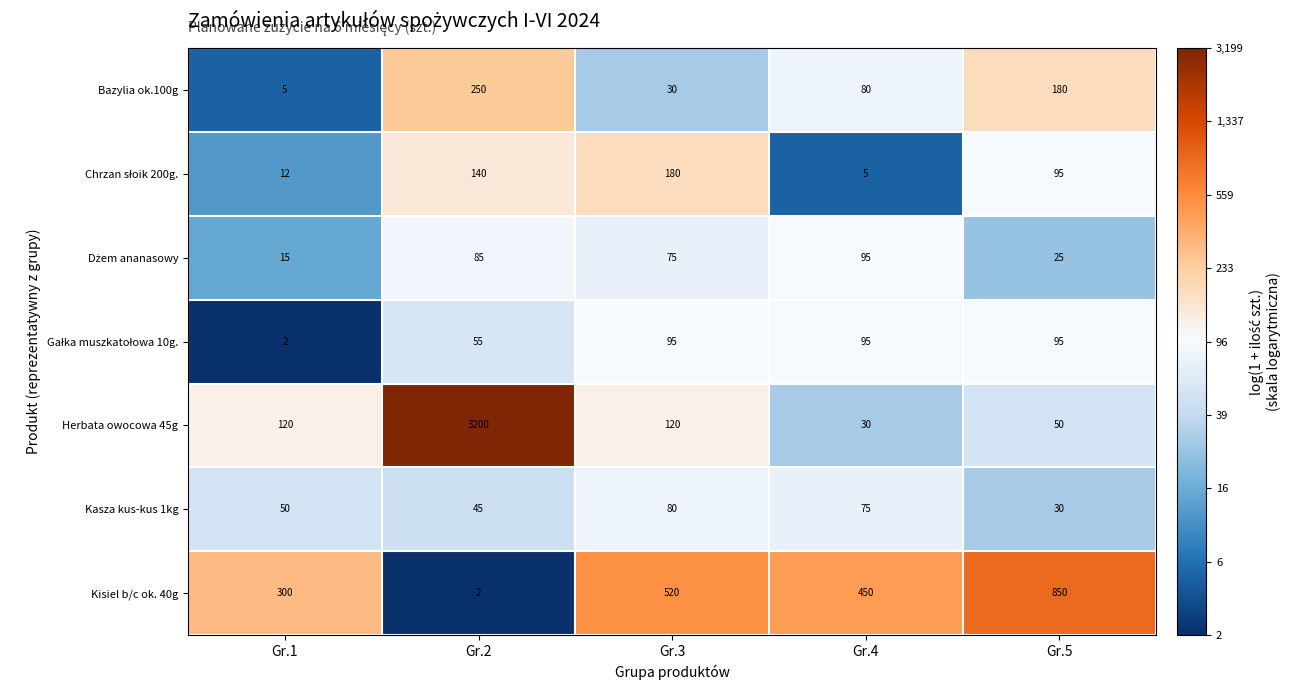

Rank the categories by Kisiel b/c ok. 40g value from lowest to highest.

Gr.2, Gr.1, Gr.4, Gr.3, Gr.5